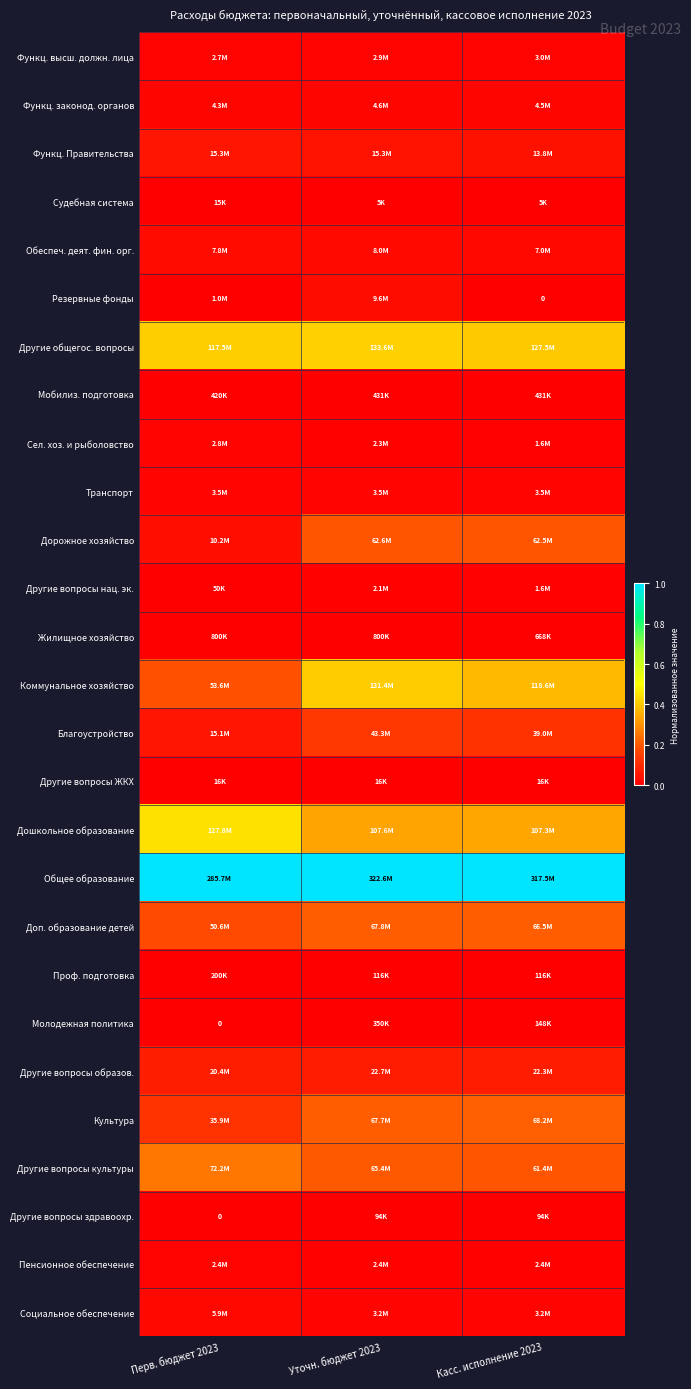

The Дорожное хозяйство series shows 0.1 at Касс. исполнение 2023. True or false?

False